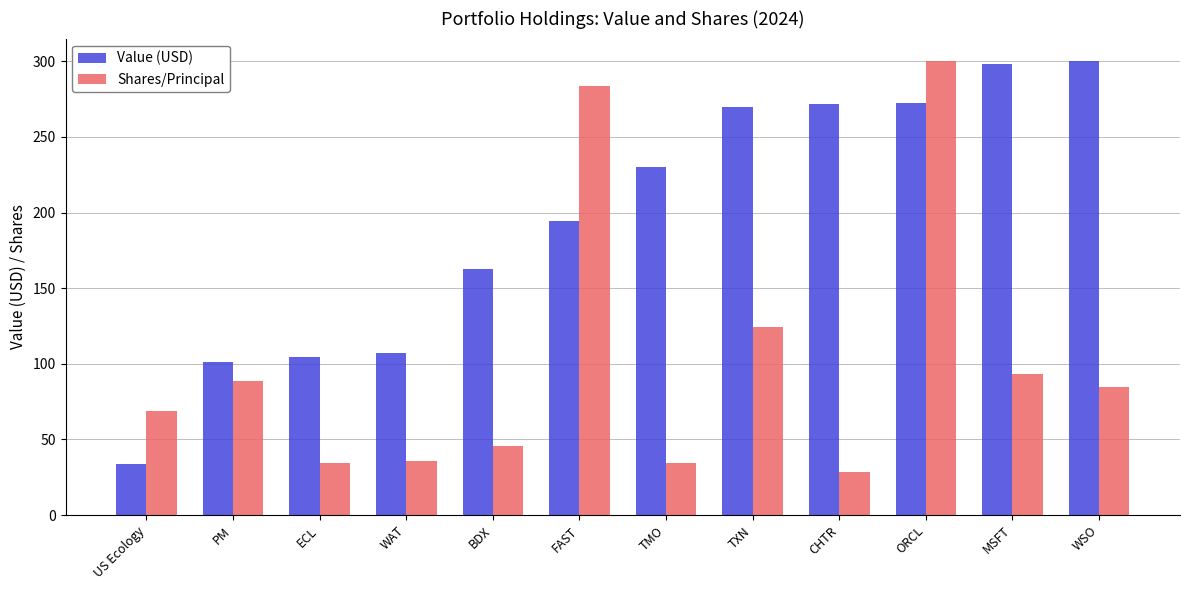

What is the approximate value of Shares/Principal at MSFT?

93.3